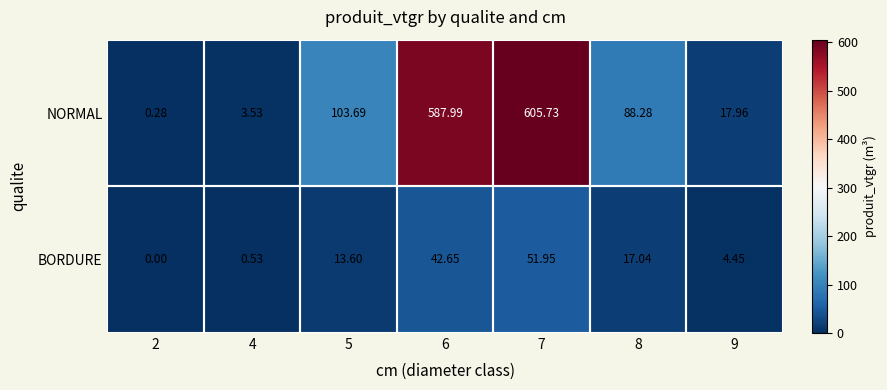

List the series in order of their overall mean, lowest first.

BORDURE, NORMAL